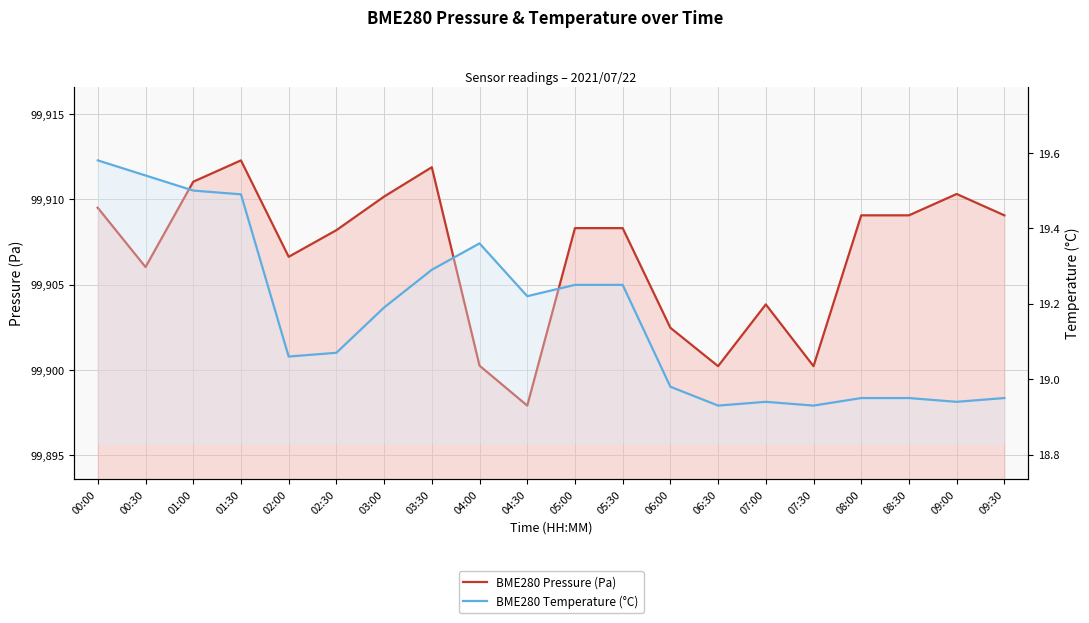

At which label is BME280 Pressure (Pa) closest to 99905?

00:30